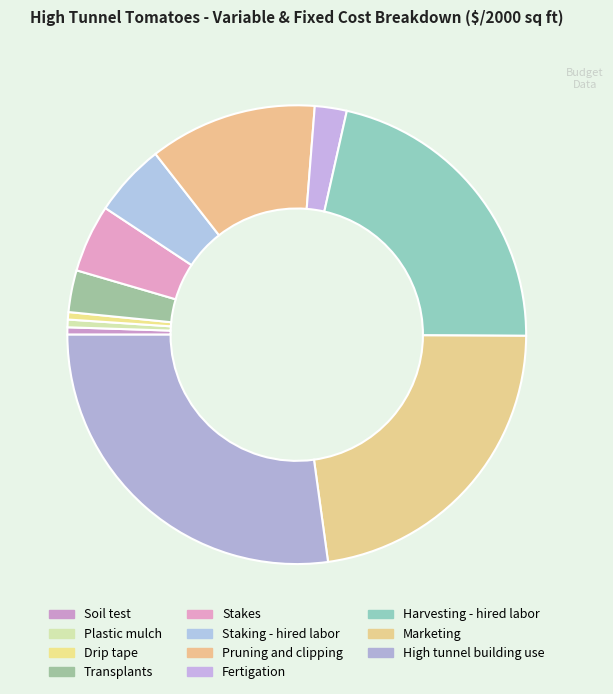

Is it true that Fertigation is 2% of the pie?

True